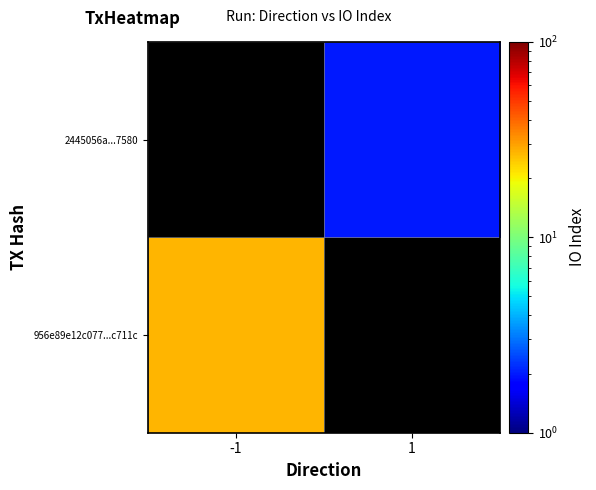

Which has a higher value, 1 or -1?

-1